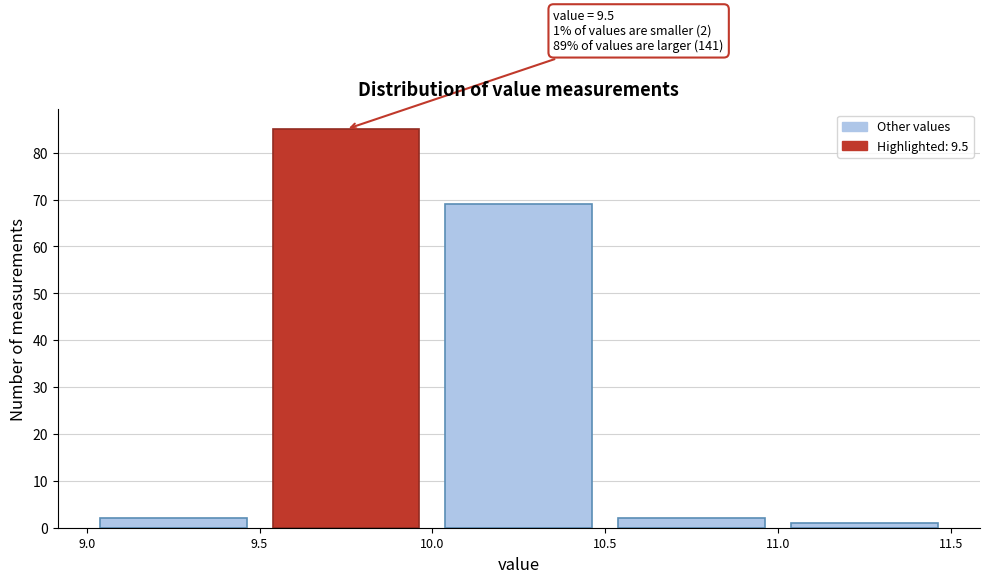

Which range on the x-axis has the tallest bar?

9.5 to 10.0